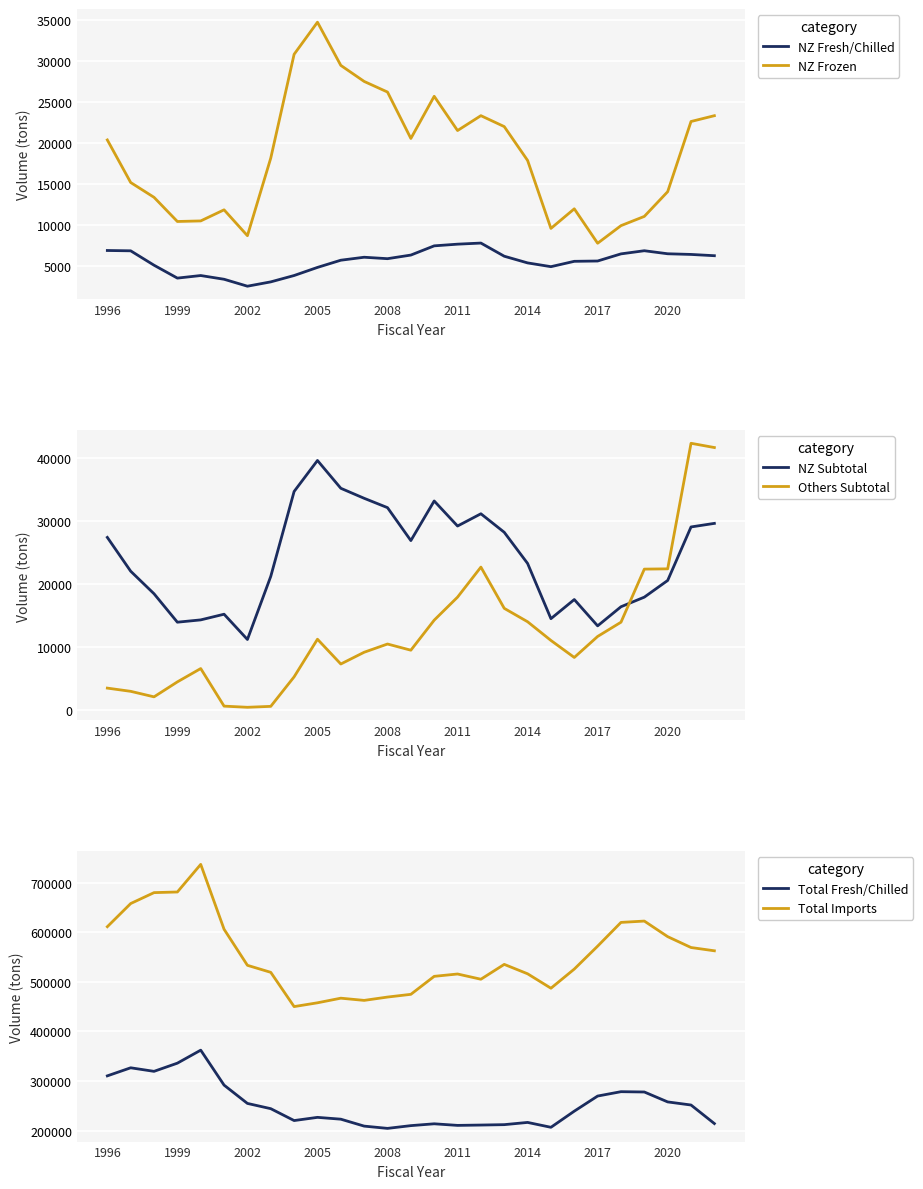

What are all the series names shown in the legend?

NZ Fresh/Chilled, NZ Frozen, NZ Subtotal, Others Subtotal, Total Fresh/Chilled, Total Imports